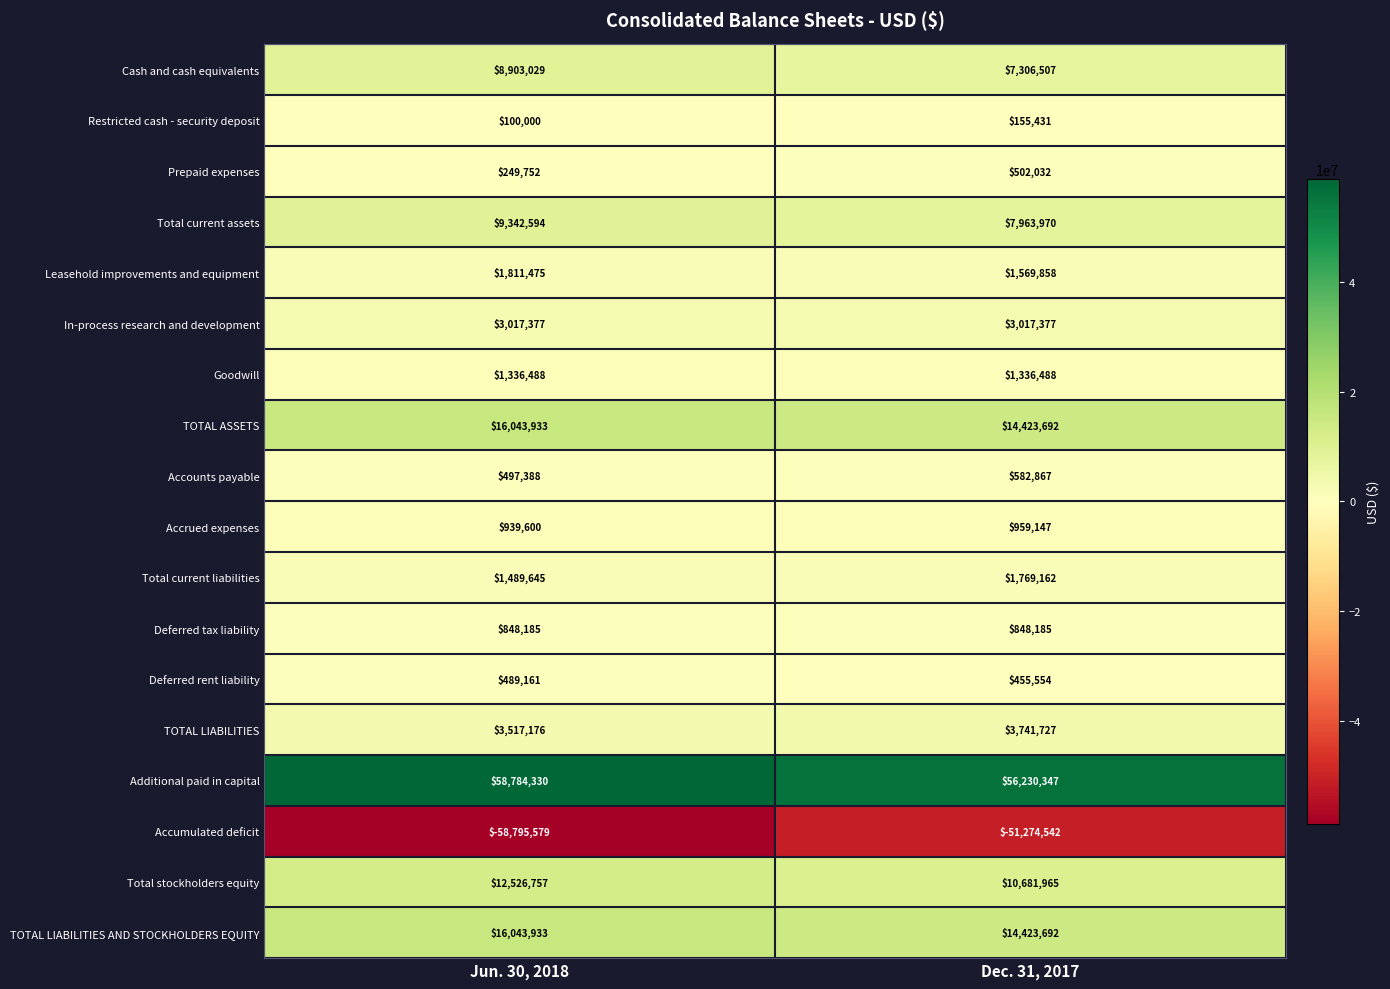

What is the sum of the Prepaid expenses values at Jun. 30, 2018 and Dec. 31, 2017?

751784